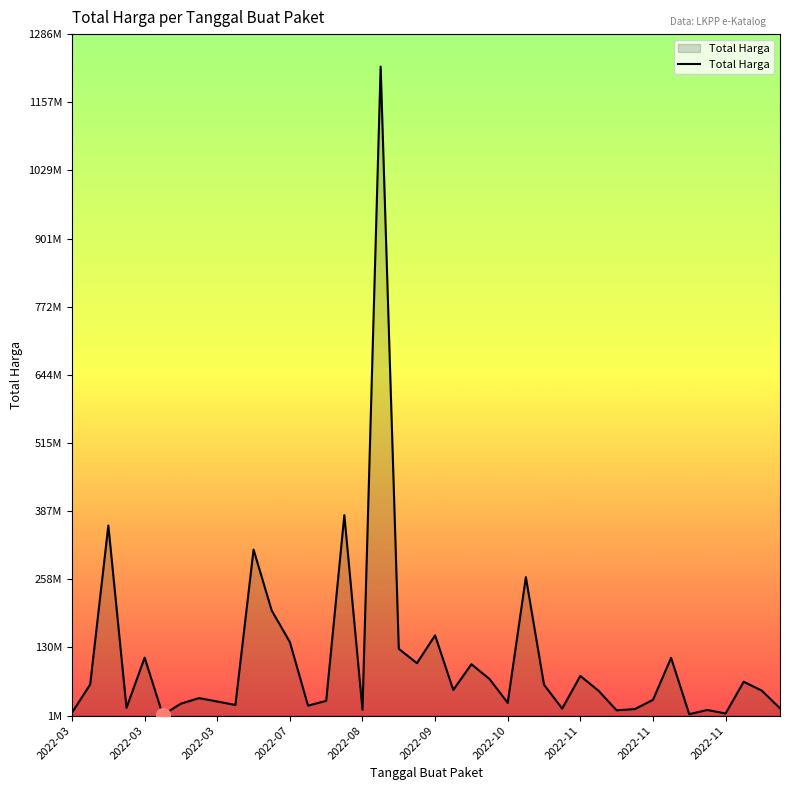

Does the chart display data point markers on the line(s)?

No